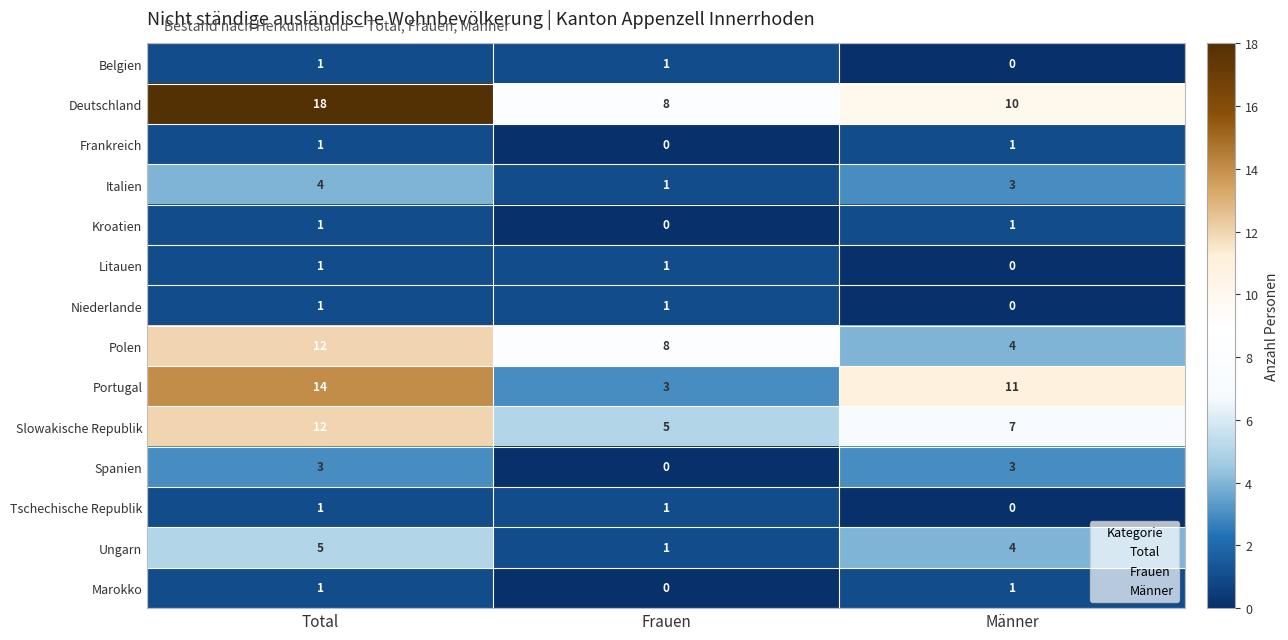

How many series are shown in this chart?

14